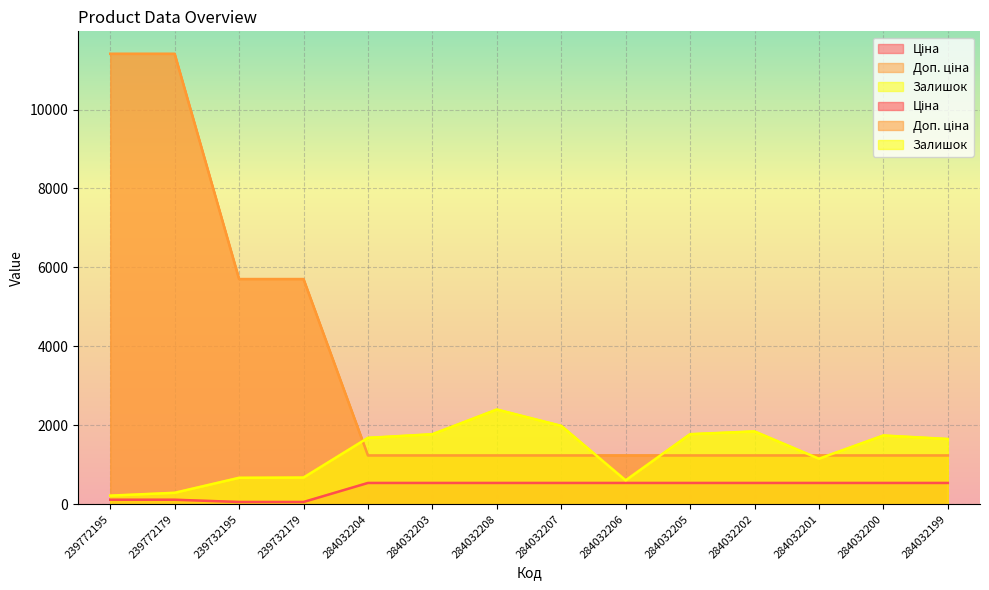

After their last crossing, which series has the higher values: Доп. ціна or Залишок?

Залишок